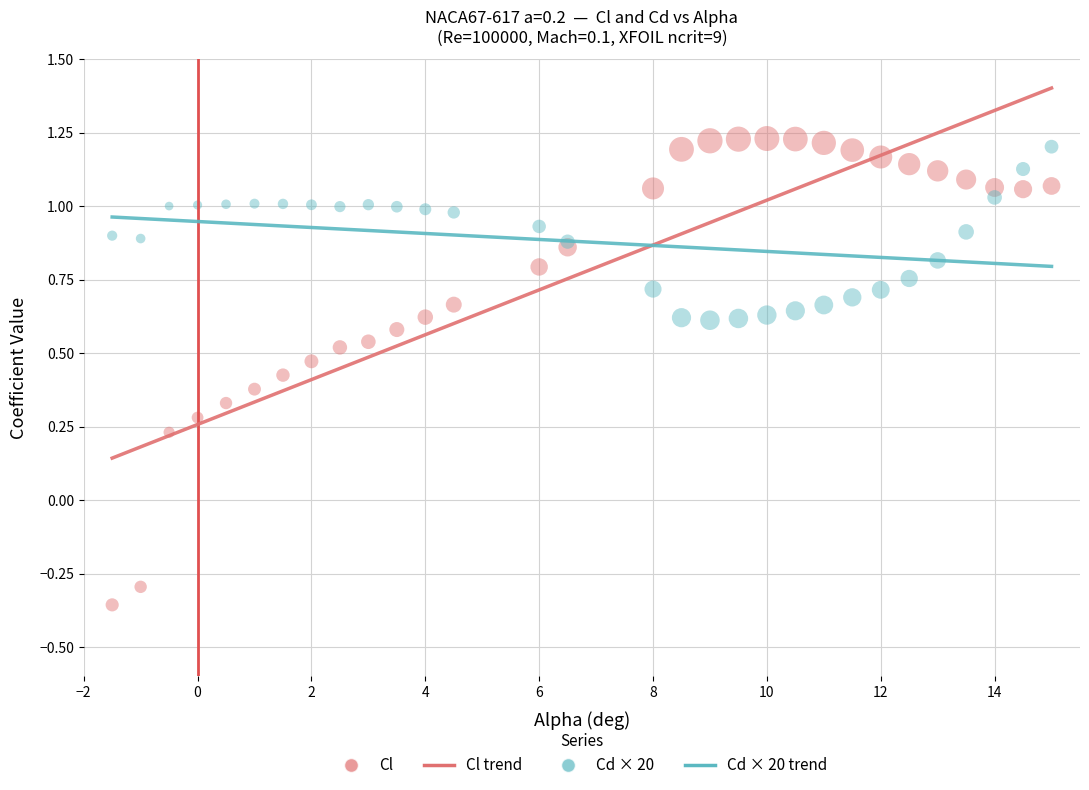

Which series has the largest Y range (max minus min)?

Cl